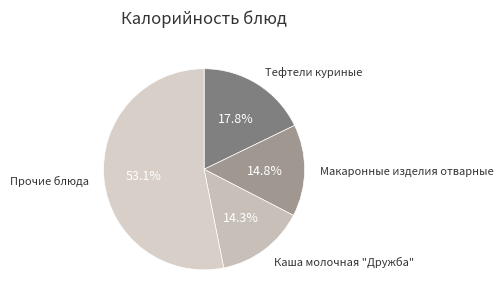

To the nearest percent, what is the difference between the largest and smallest slice percentages?

39%